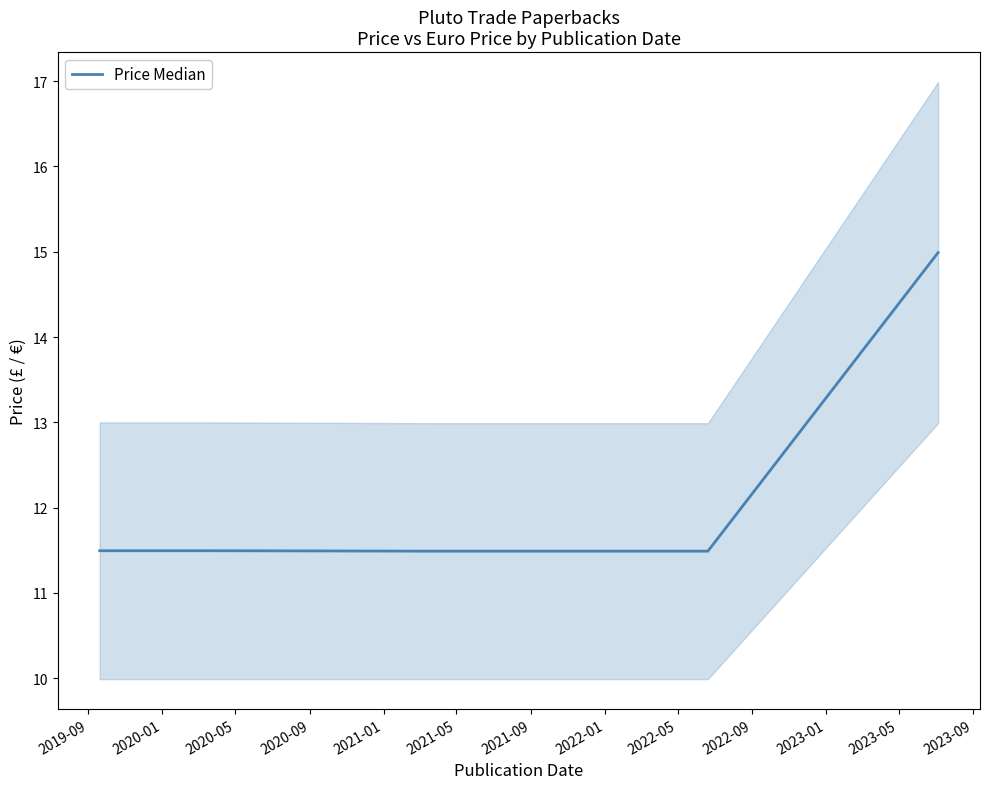

What is the minimum value shown in the chart?

11.5